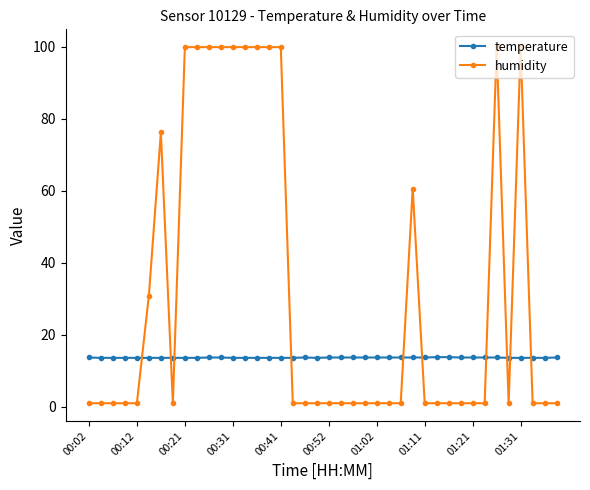

How many times do humidity and temperature cross each other?

10